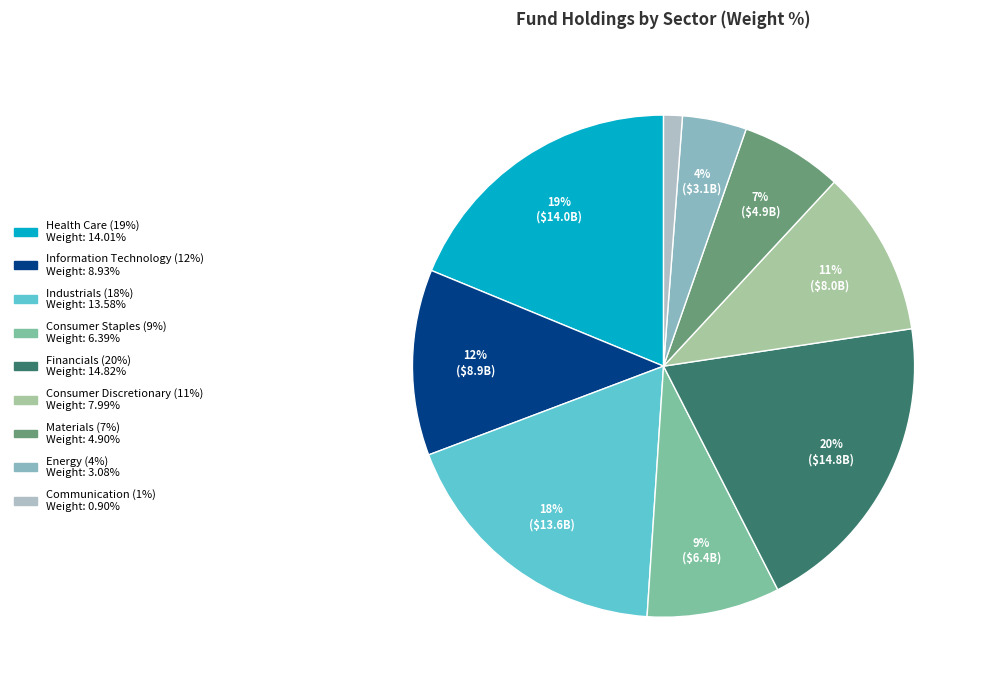

Does any single category account for the majority?

No